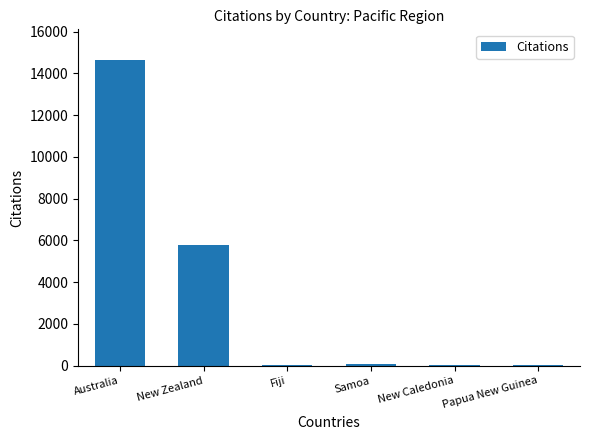

The chart shows a value of 28 at Fiji. True or false?

True